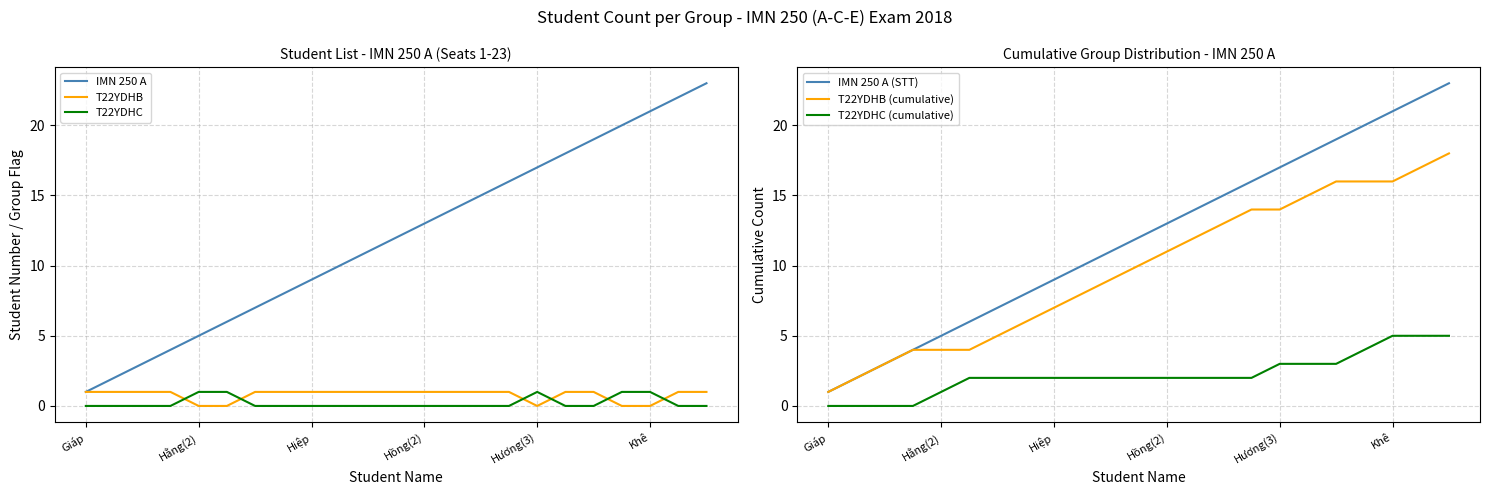

The value of T22YDHC at 15 is 0. True or false?

True